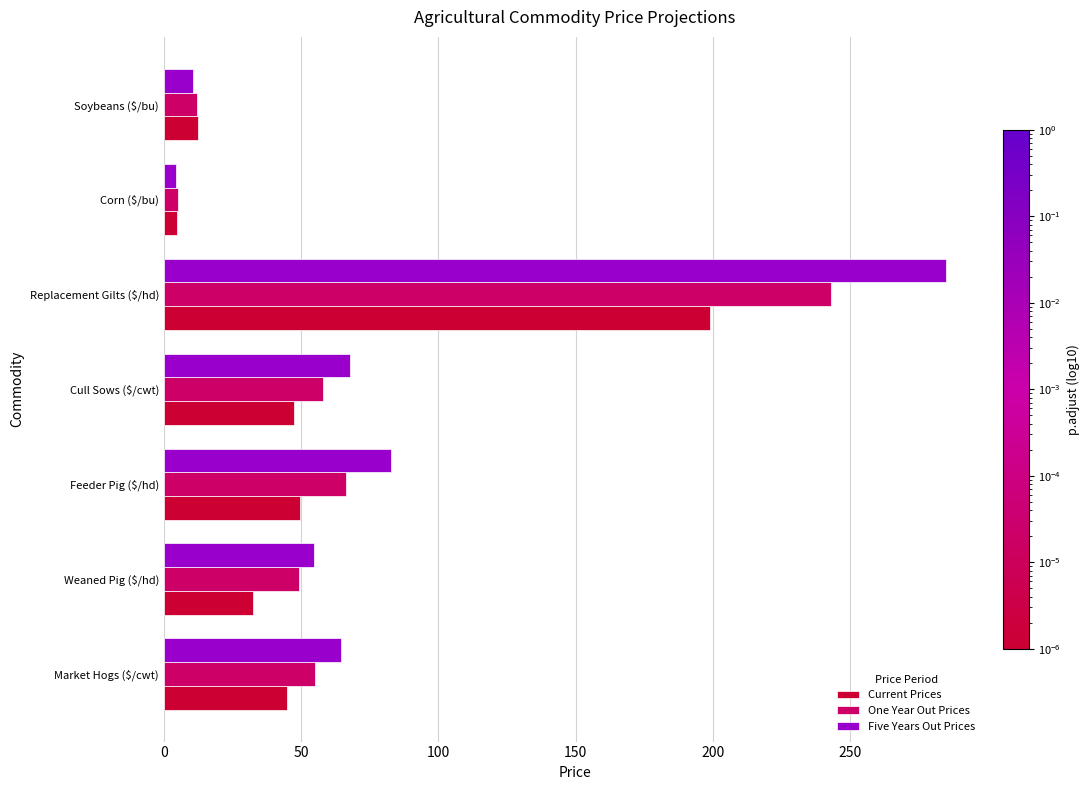

True or false: Five Years Out Prices has a value of 124.2 at Replacement Gilts ($/hd).

False